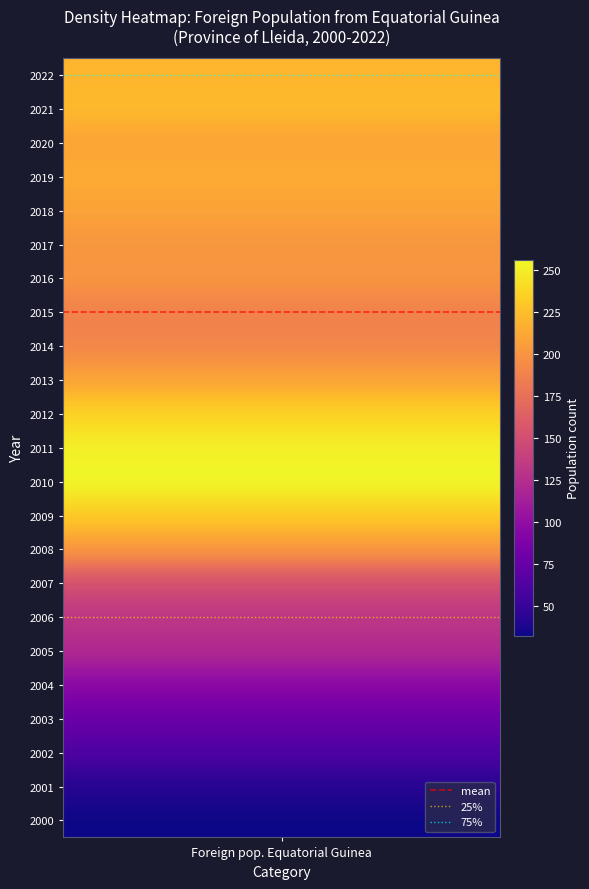

Rank the series by their maximum value, from lowest to highest.

75%, mean, 25%